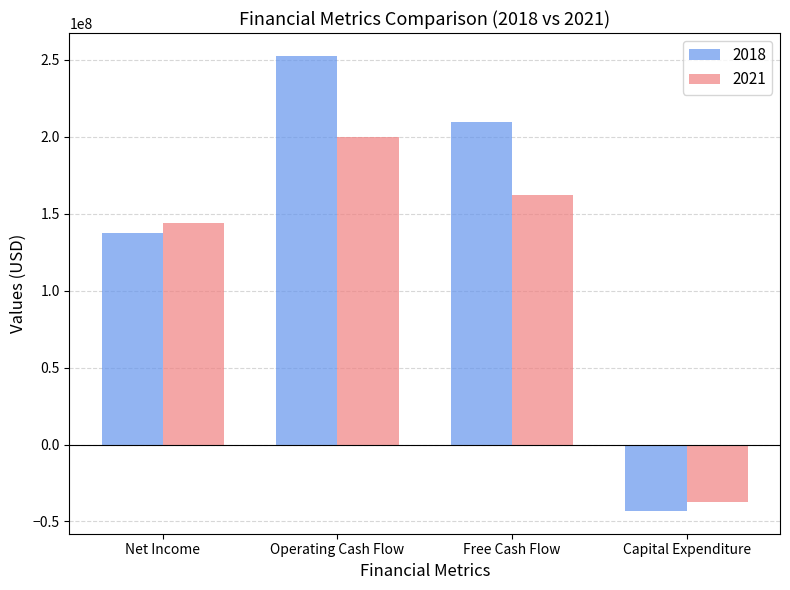

What is the total value across all series at Capital Expenditure?

-80500000